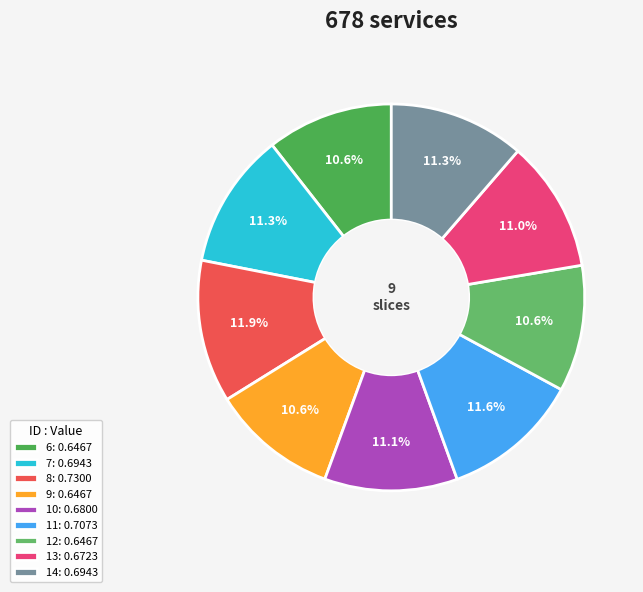

Combined, do 10 and 14 account for over 50%?

No